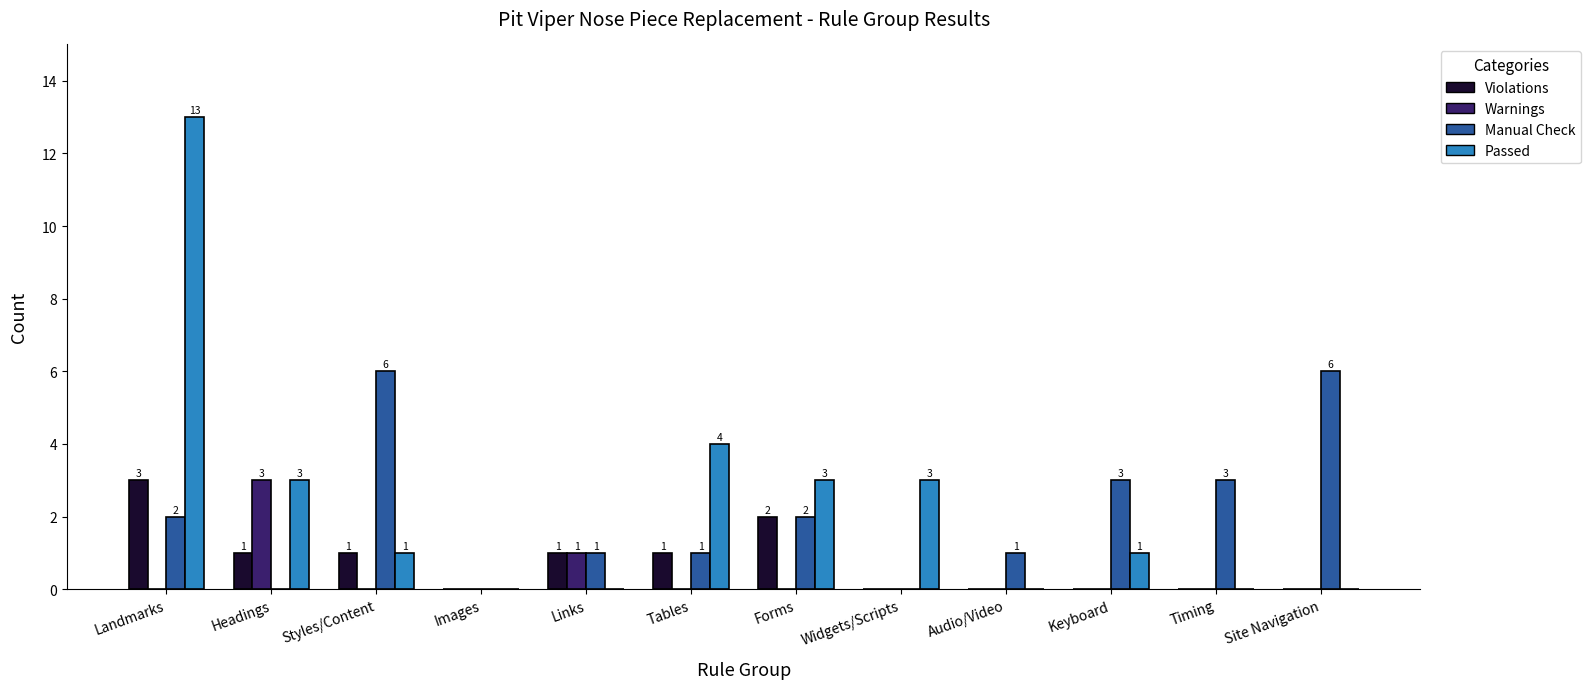

What are all the series names shown in the legend?

Violations, Warnings, Manual Check, Passed